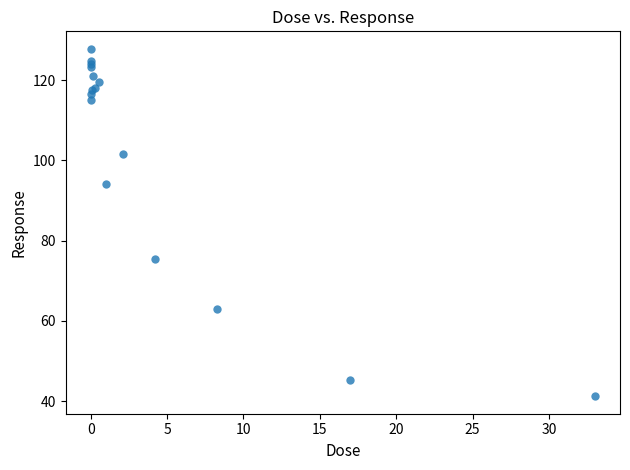

What Y value in the scatter plot is closest to 84?

75.3